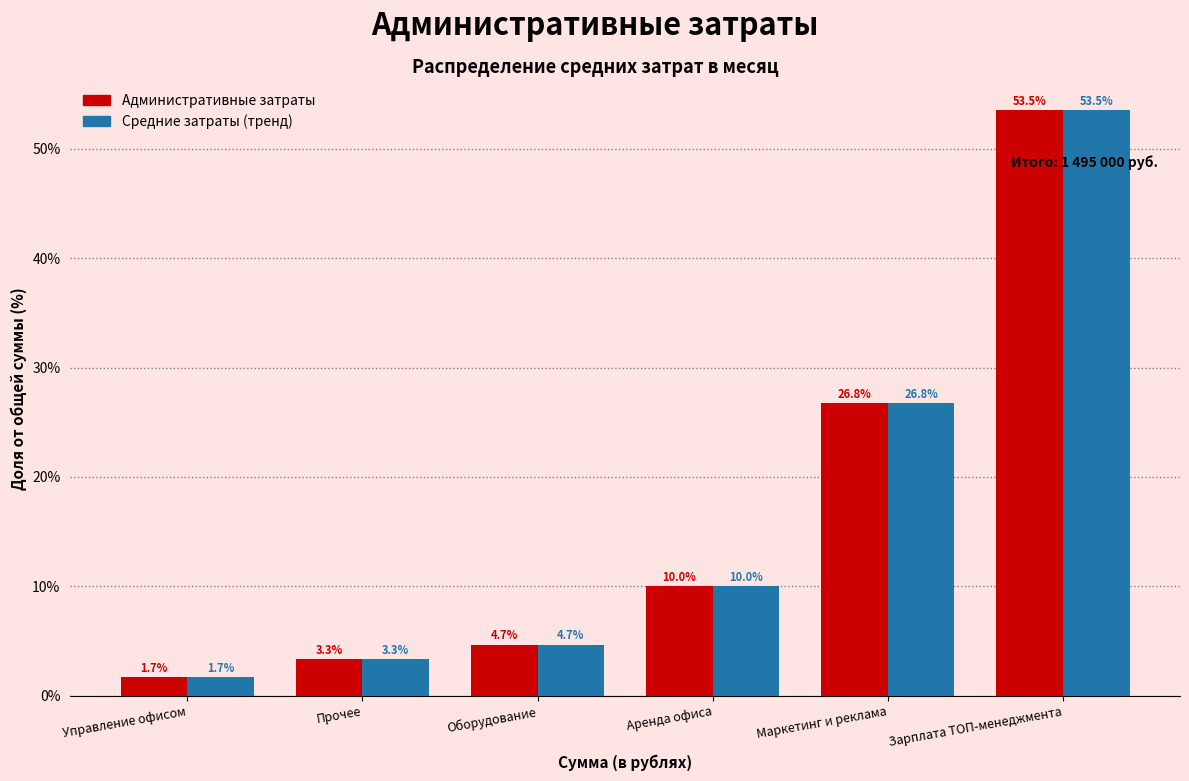

Reading left to right, list all the values displayed in this chart.

Административные затраты: 1.7	3.3	4.7	10.0	26.8	53.5
Средние затраты (тренд): 1.7	3.3	4.7	10.0	26.8	53.5